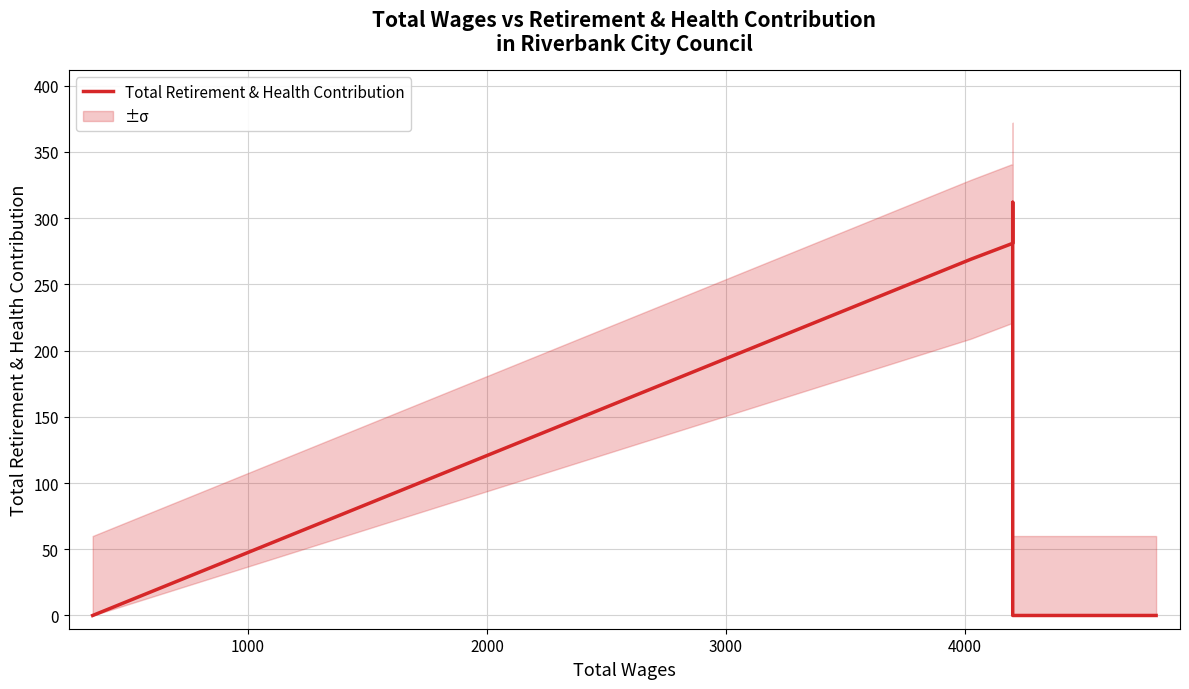

Between 1000 and 3000, which is larger?

3000